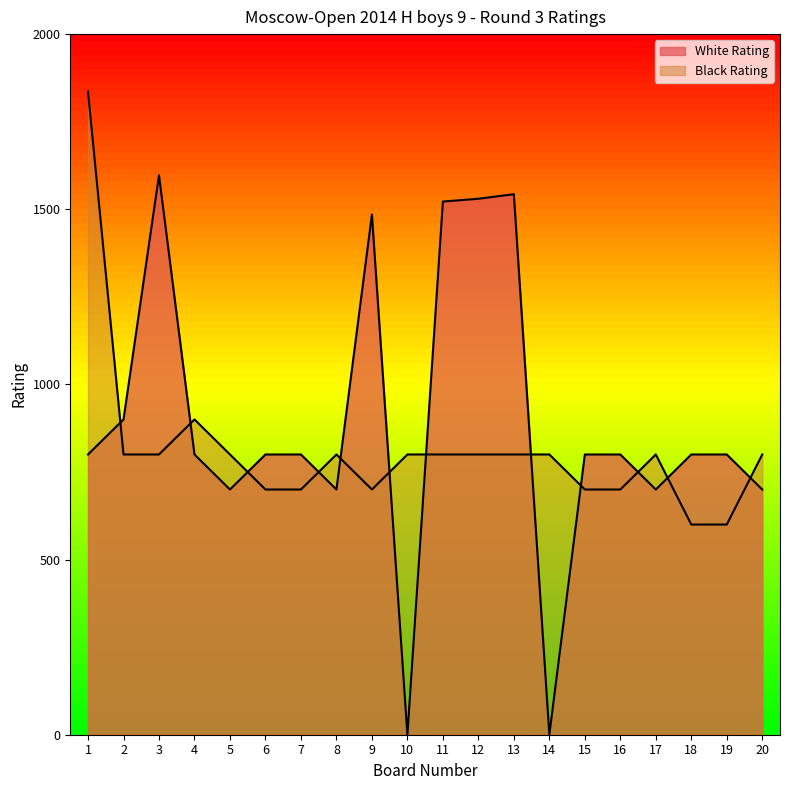

Is it true that Black Rating equals 220 at 13?

False